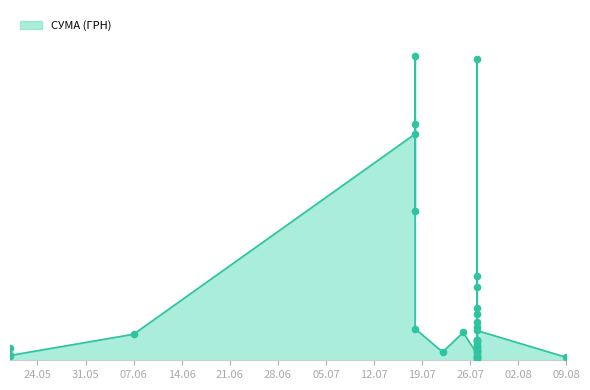

Between 27.07.2016 and 18.07.2016, which is larger?

18.07.2016